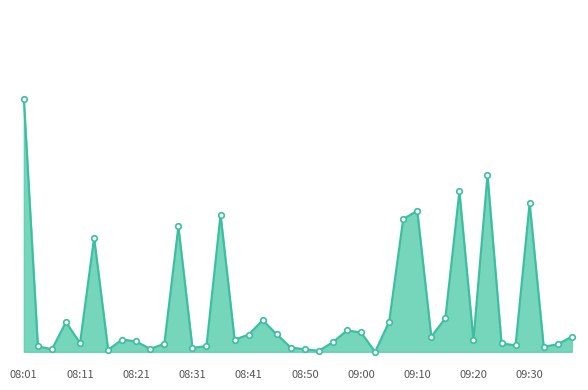

How many interior local peaks (higher than both neighbors) does the data have?

11